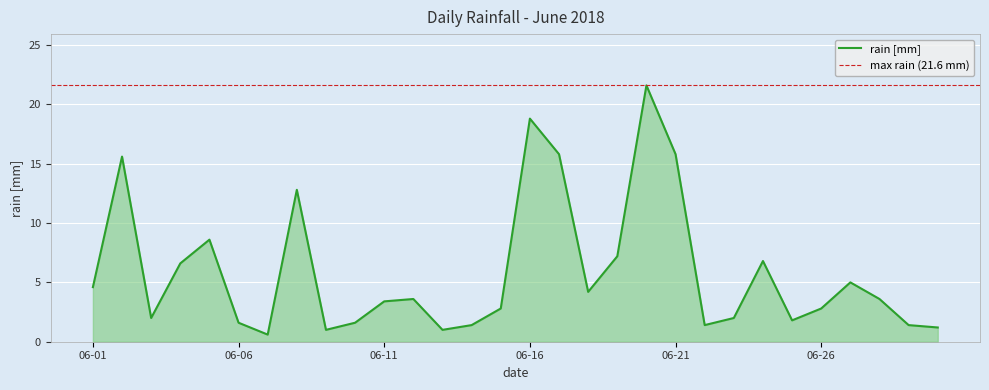

What is the sum of all values?

176.6